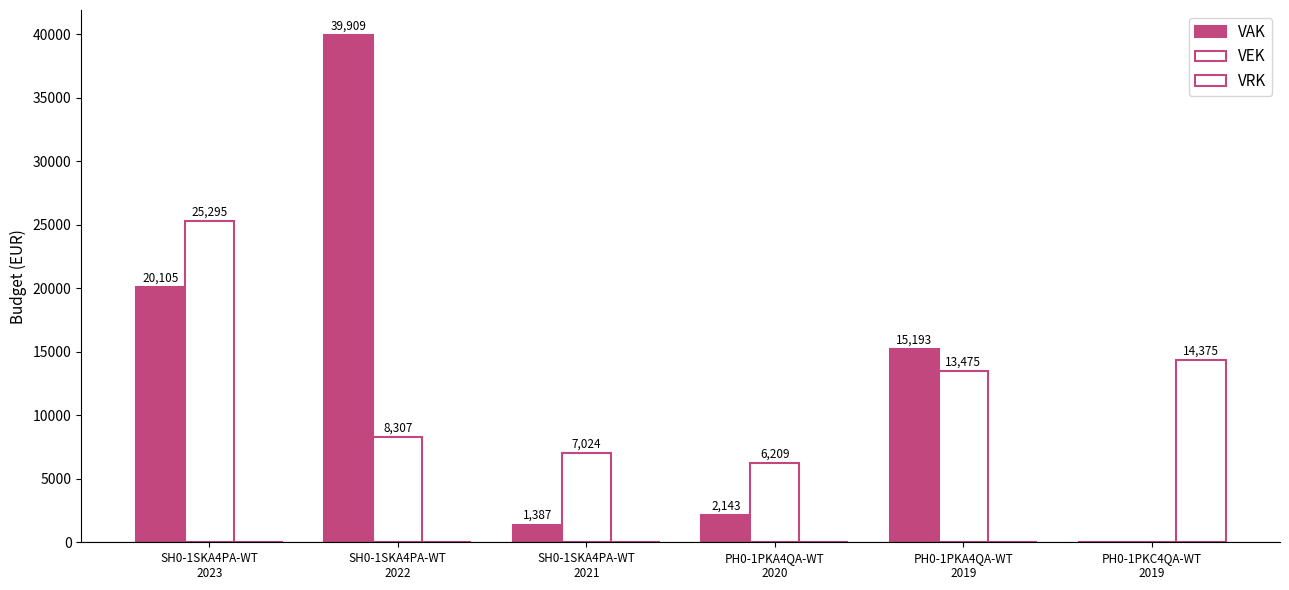

At which label is VEK closest to 12647?

PH0-1PKA4QA-WT
2019